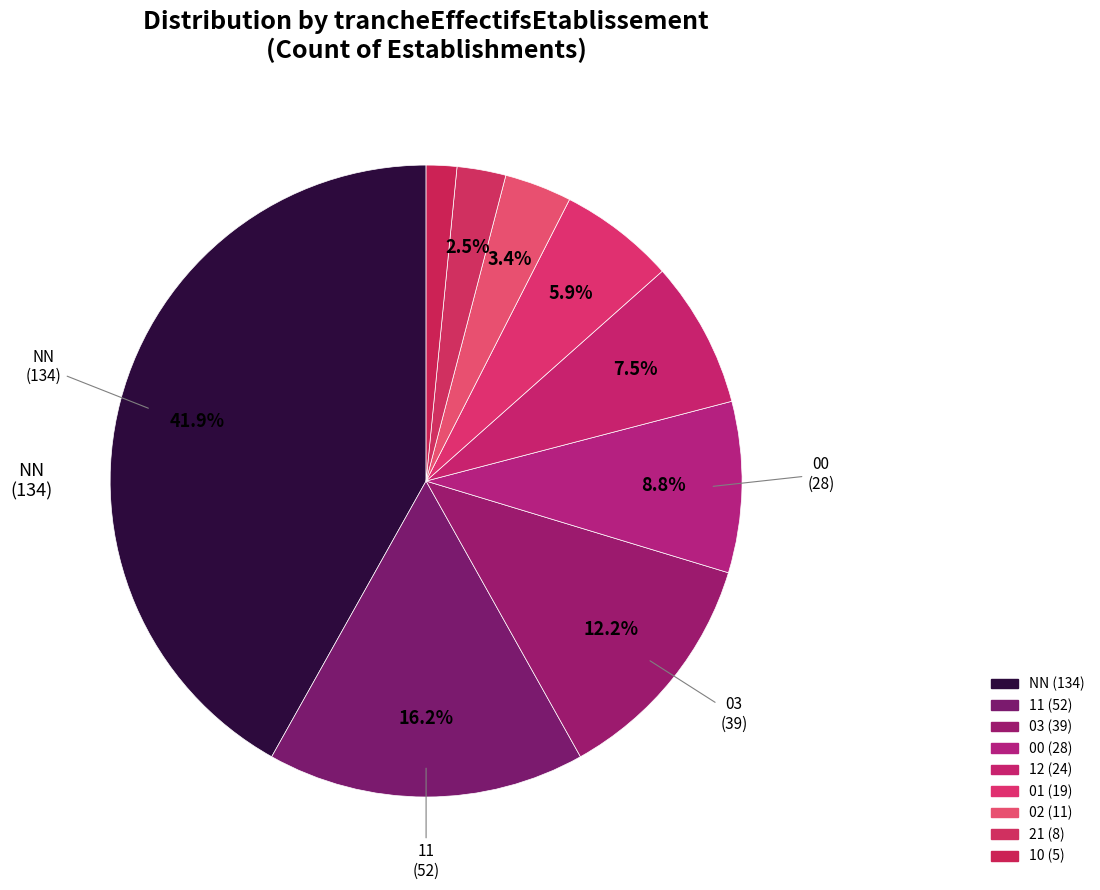

To the nearest percent, what portion does 03 represent?

12%